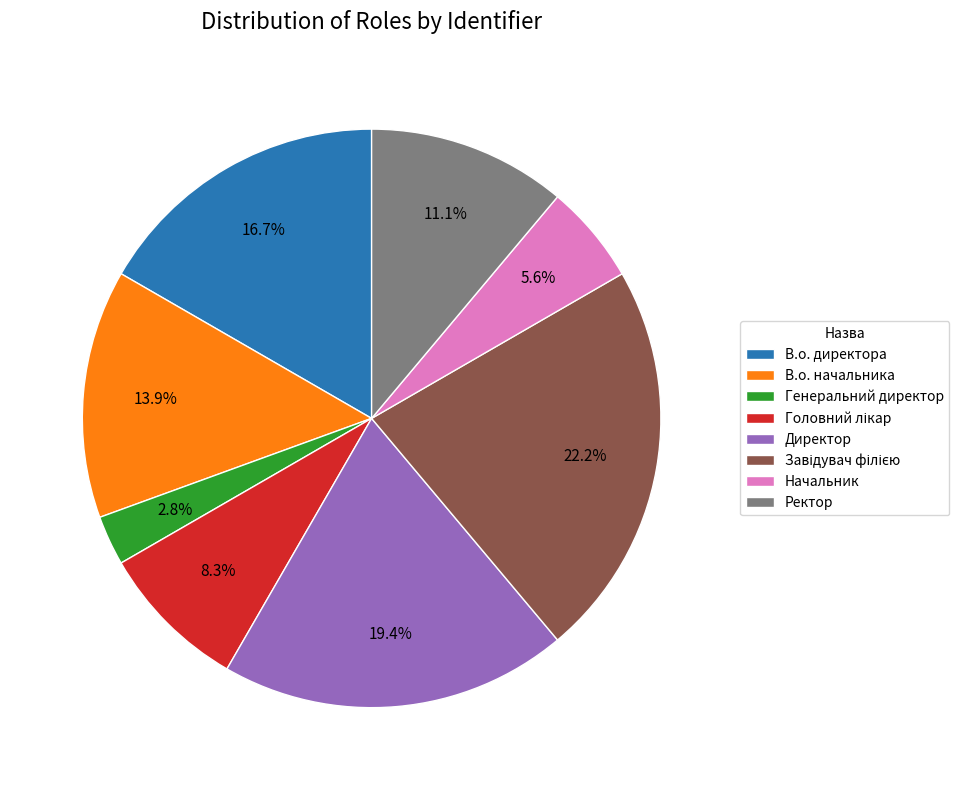

Which category has the smallest portion of the pie?

Генеральний директор